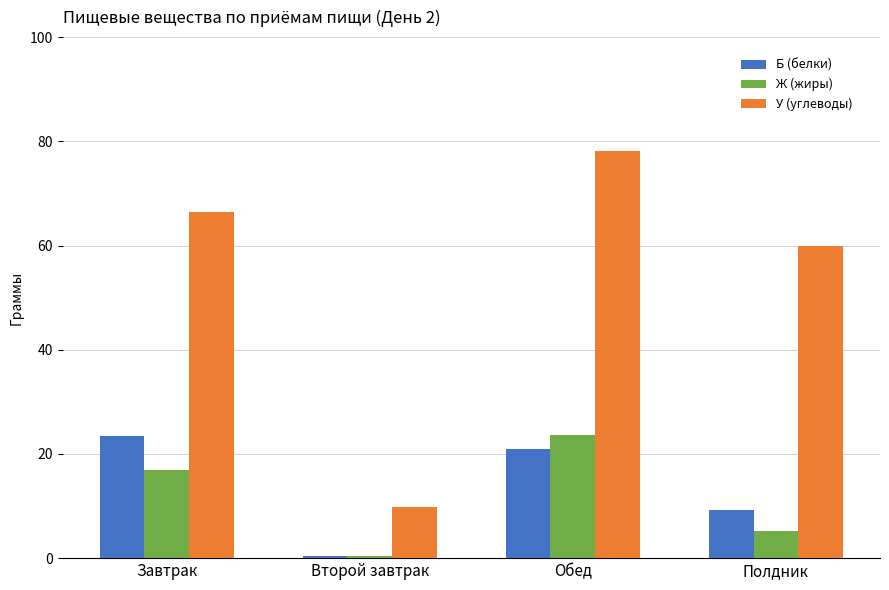

How many groups of bars are there?

4